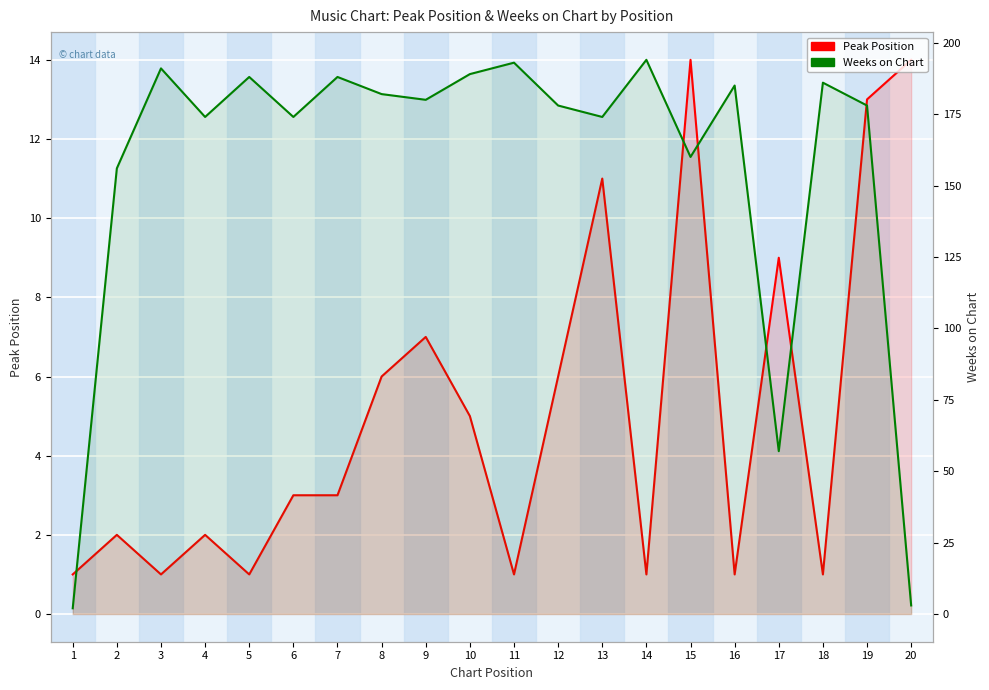

Rank the series by their maximum value, from lowest to highest.

Peak Position, Weeks on Chart